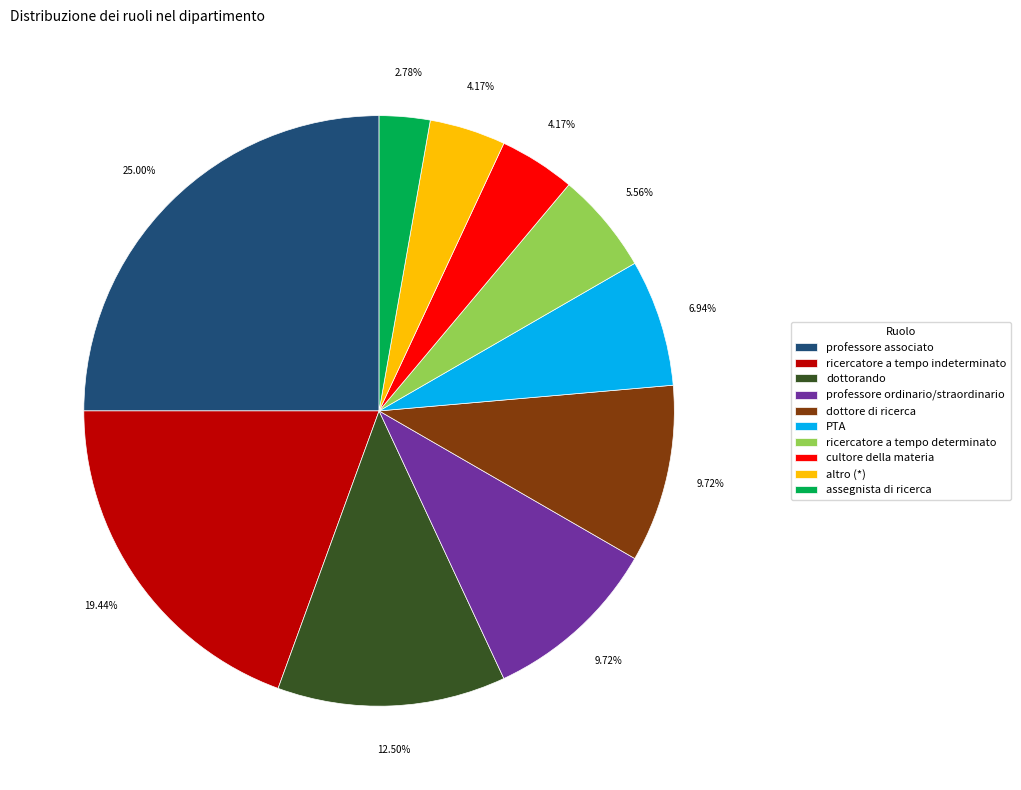

To the nearest percent, what is the difference between the professore ordinario/straordinario and PTA slice percentages?

3%